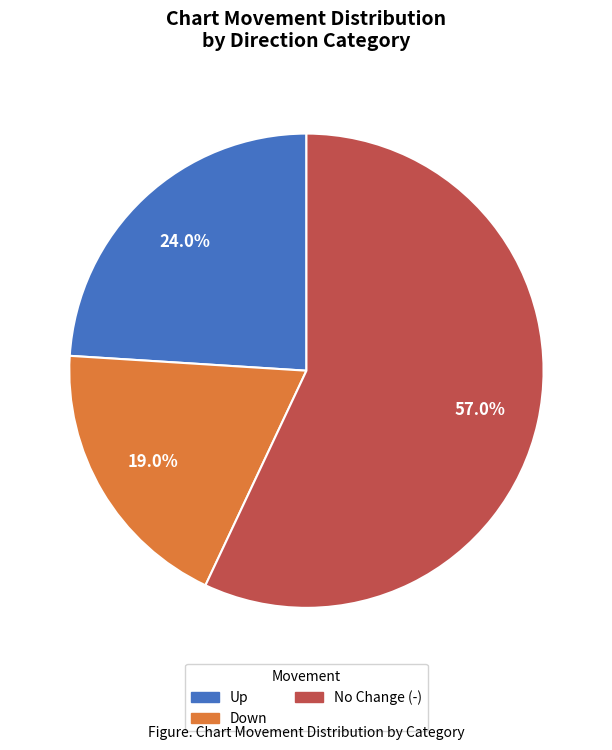

Is there any slice that represents more than half of the pie?

Yes